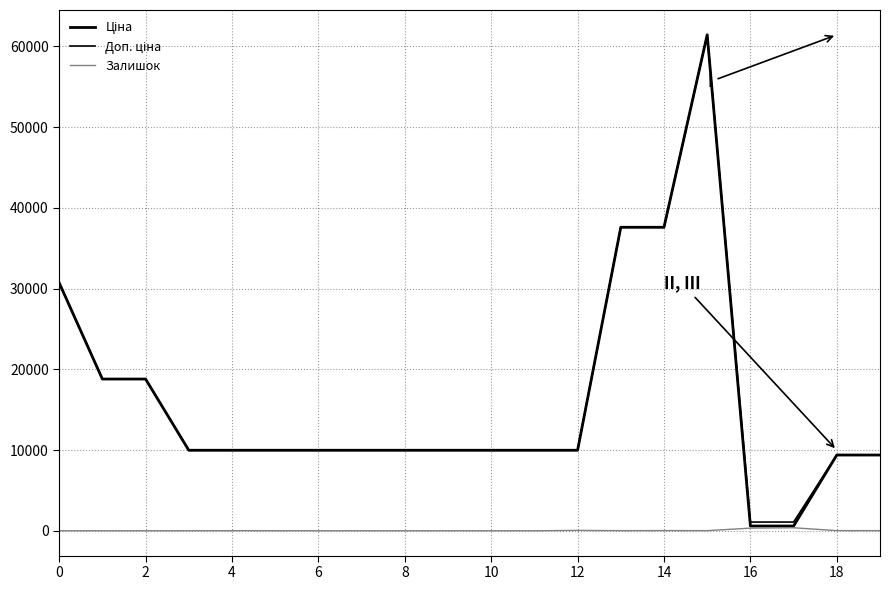

List the series in order of their peak value, lowest first.

Залишок, Ціна, Доп. ціна